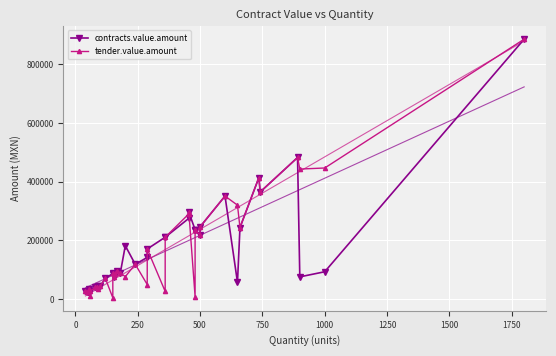

How many data points in tender.value.amount are less than 88593?

20